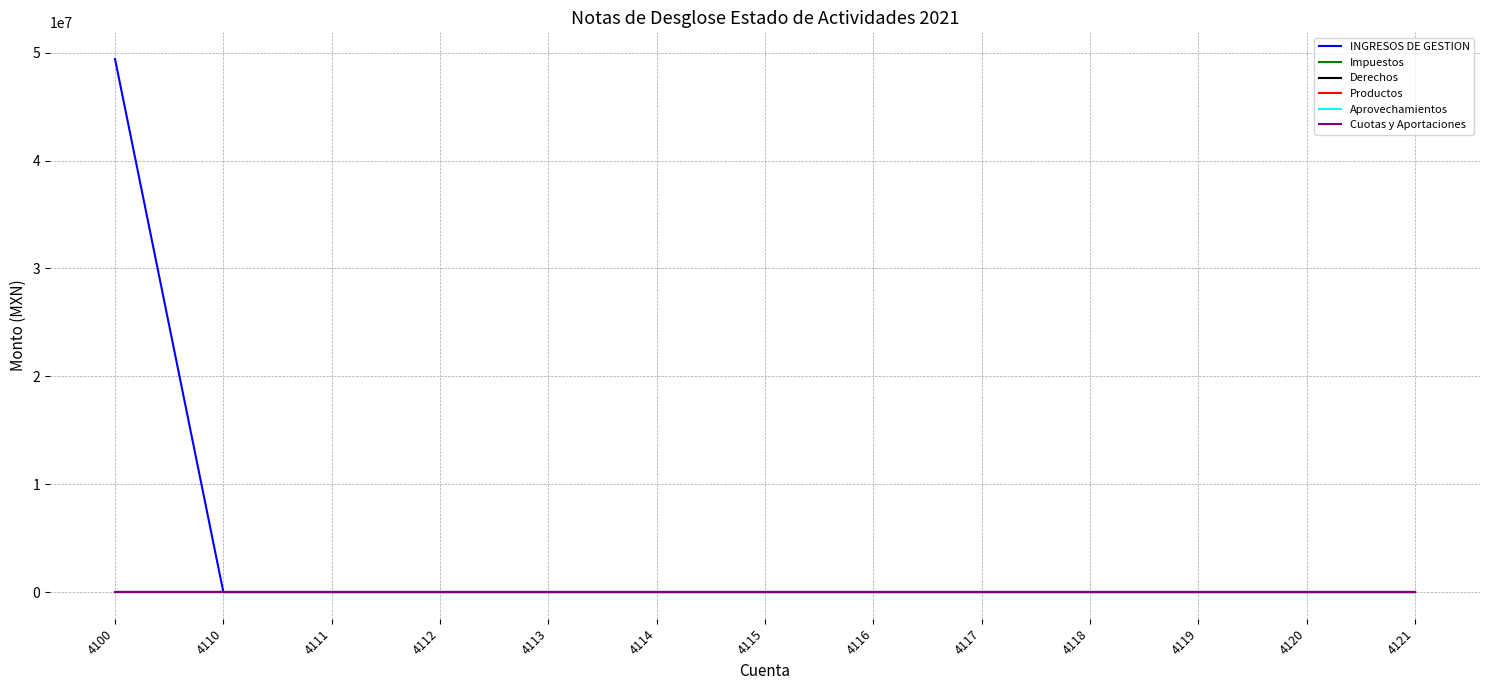

Reading right to left, transcribe all the data shown in this chart.

INGRESOS DE GESTION: 0.0	0.0	0.0	0.0	0.0	0.0	0.0	0.0	0.0	0.0	0.0	0.0	49409246.8
Impuestos: 0.0	0.0	0.0	0.0	0.0	0.0	0.0	0.0	0.0	0.0	0.0	0.0	0.0
Derechos: 0.0	0.0	0.0	0.0	0.0	0.0	0.0	0.0	0.0	0.0	0.0	0.0	0.0
Productos: 0.0	0.0	0.0	0.0	0.0	0.0	0.0	0.0	0.0	0.0	0.0	0.0	0.0
Aprovechamientos: 0.0	0.0	0.0	0.0	0.0	0.0	0.0	0.0	0.0	0.0	0.0	0.0	0.0
Cuotas y Aportaciones: 0.0	0.0	0.0	0.0	0.0	0.0	0.0	0.0	0.0	0.0	0.0	0.0	0.0